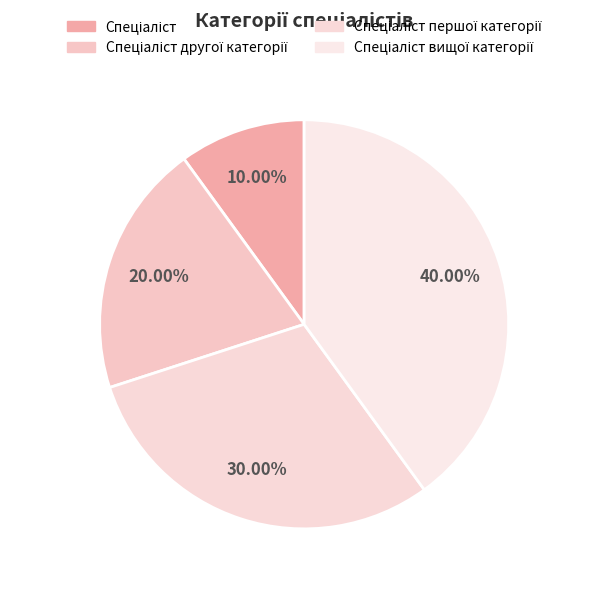

True or false: Спеціаліст вищої категорії accounts for 40% of the total.

True